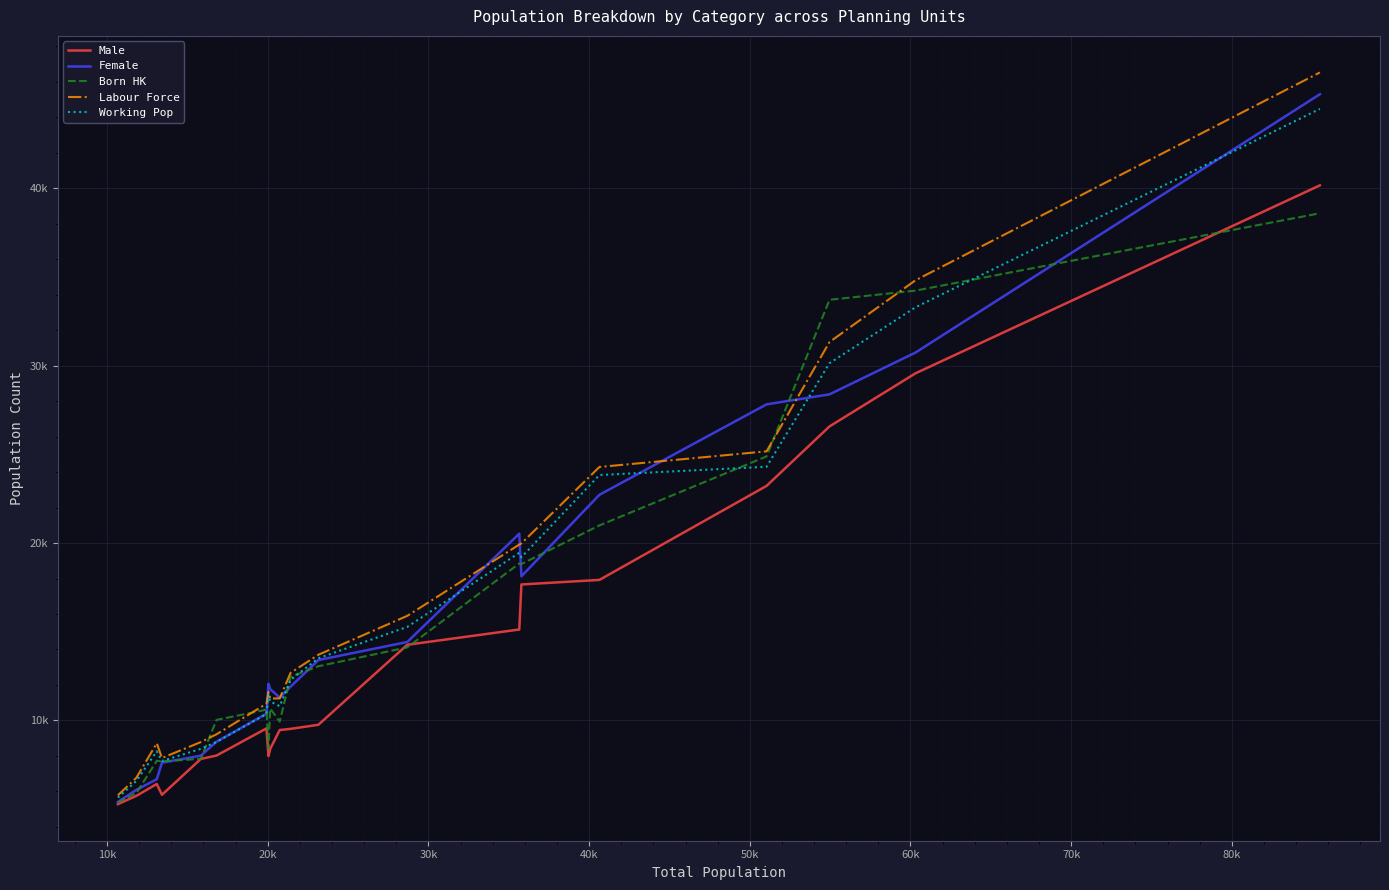

Which series has the largest total across all categories?

Labour Force